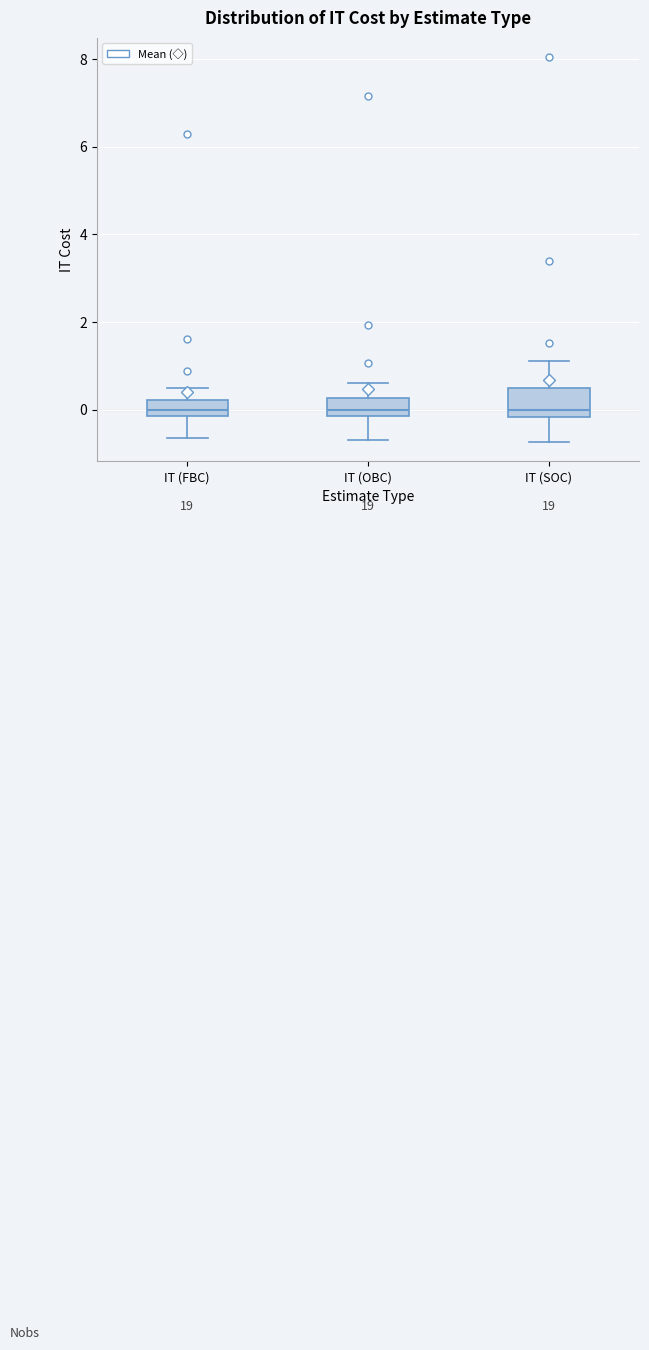

Where does the upper whisker of the box for IT (OBC) end on the y-axis? The values are not printed on the chart, so give them approximately, as read against the axis.

0.6